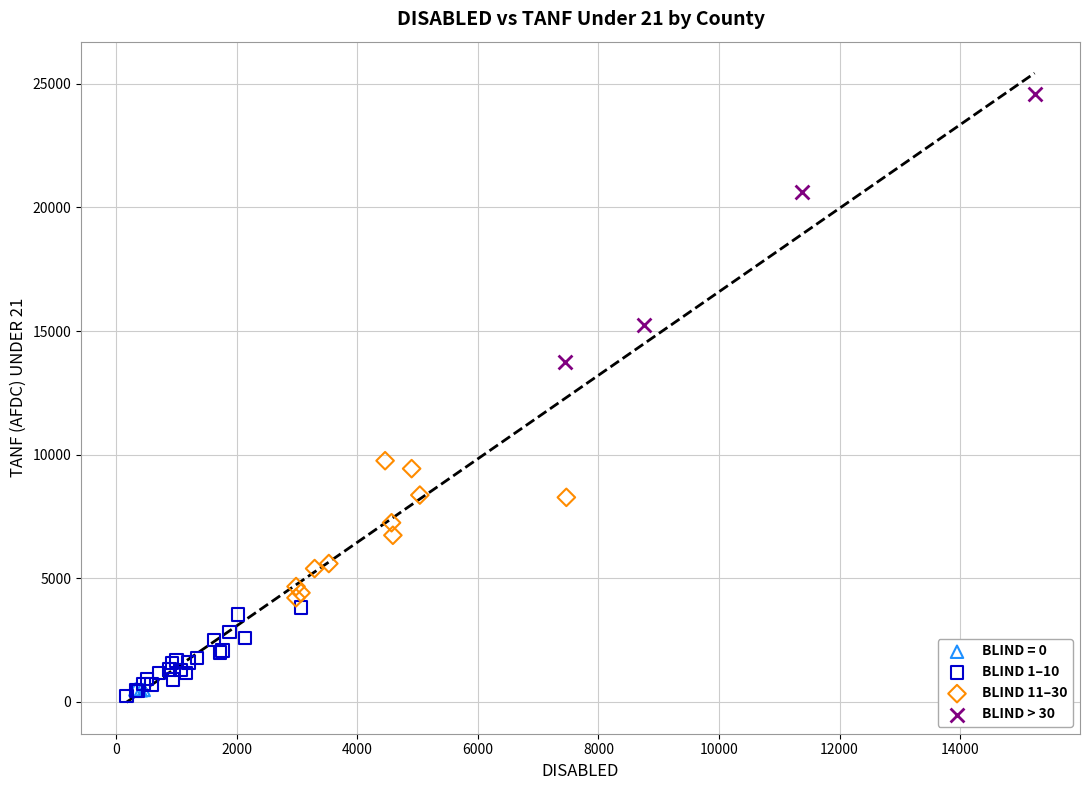

Which series reaches the maximum Y coordinate?

BLIND > 30